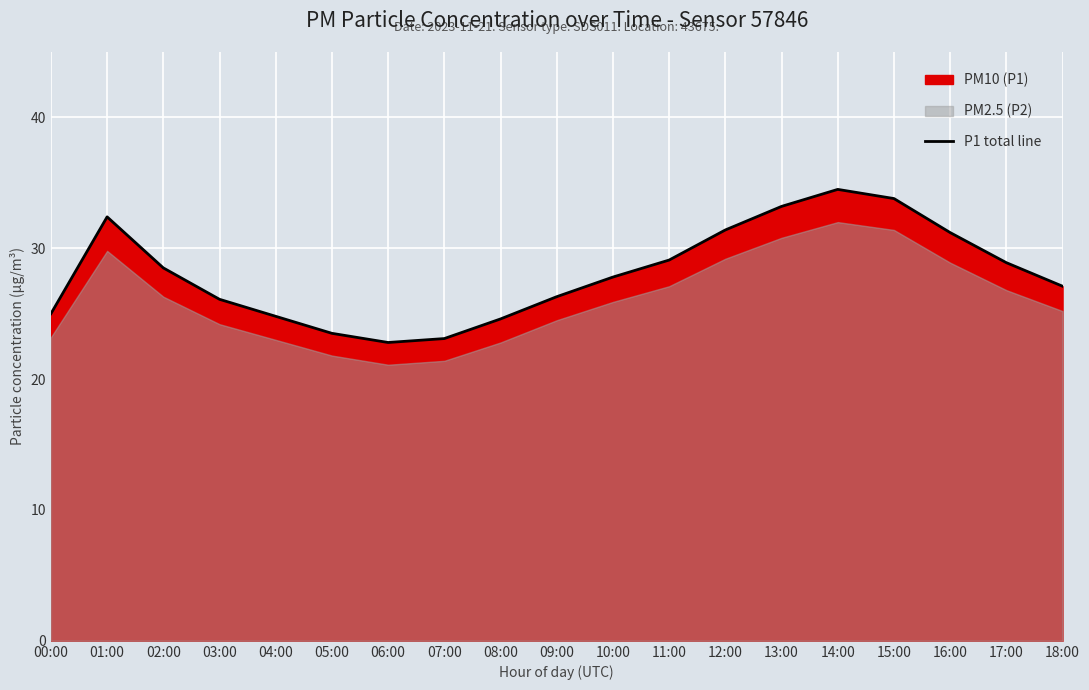

Is it true that the value at 12:00 is 31.4?

True